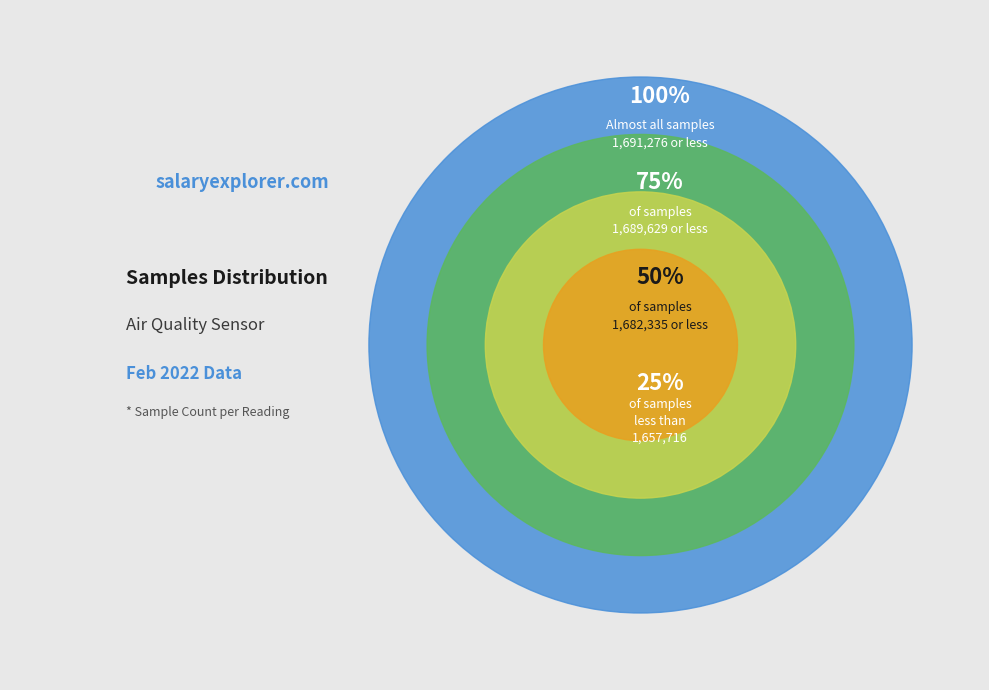

To the nearest percent, what portion does 84 represent?

10%